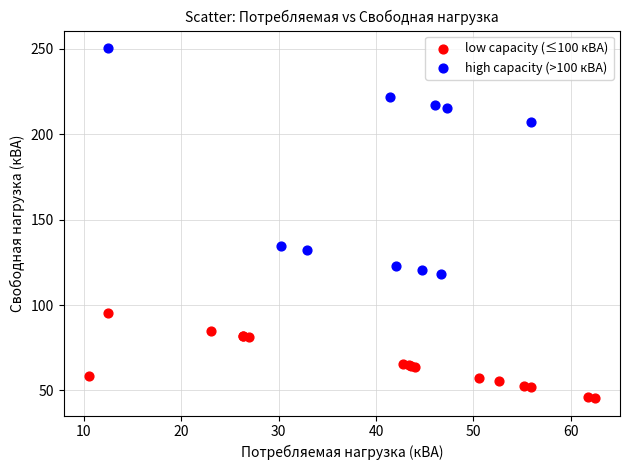

What are all the series names shown in the legend?

low capacity (≤100 кВА), high capacity (>100 кВА)